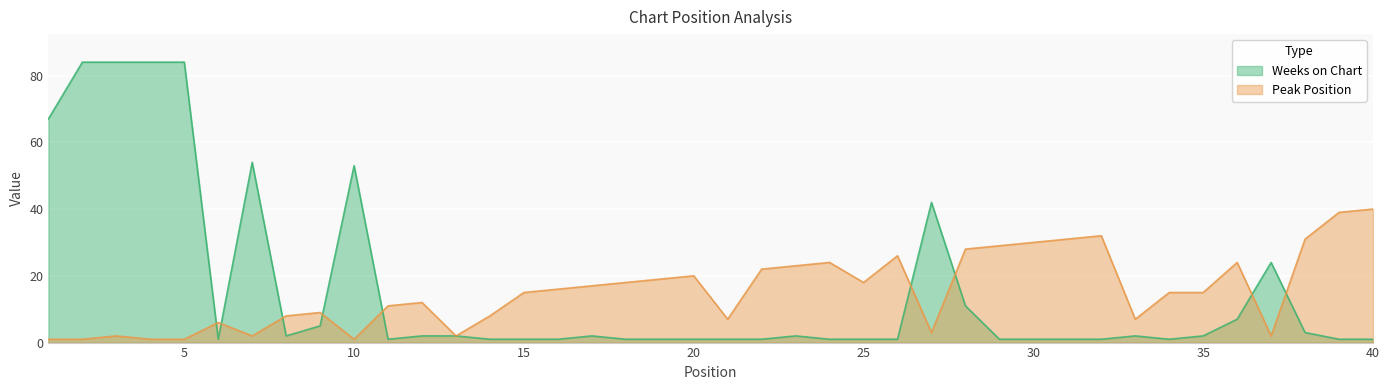

What is the sum of the Weeks on Chart values at 9 and 33?

7